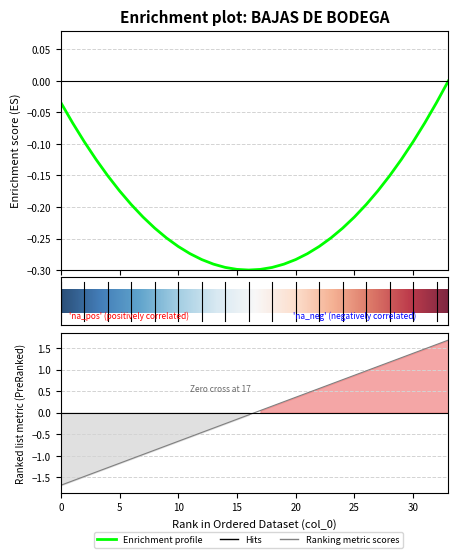

Reading left to right, list all the values displayed in this chart.

-1.7	-1.6	-1.5	-1.4	-1.3	-1.2	-1.1	-1.0	-0.9	-0.8	-0.7	-0.6	-0.5	-0.4	-0.3	-0.2	-0.1	0.1	0.2	0.3	0.4	0.5	0.6	0.7	0.8	0.9	1.0	1.1	1.2	1.3	1.4	1.5	1.6	1.7